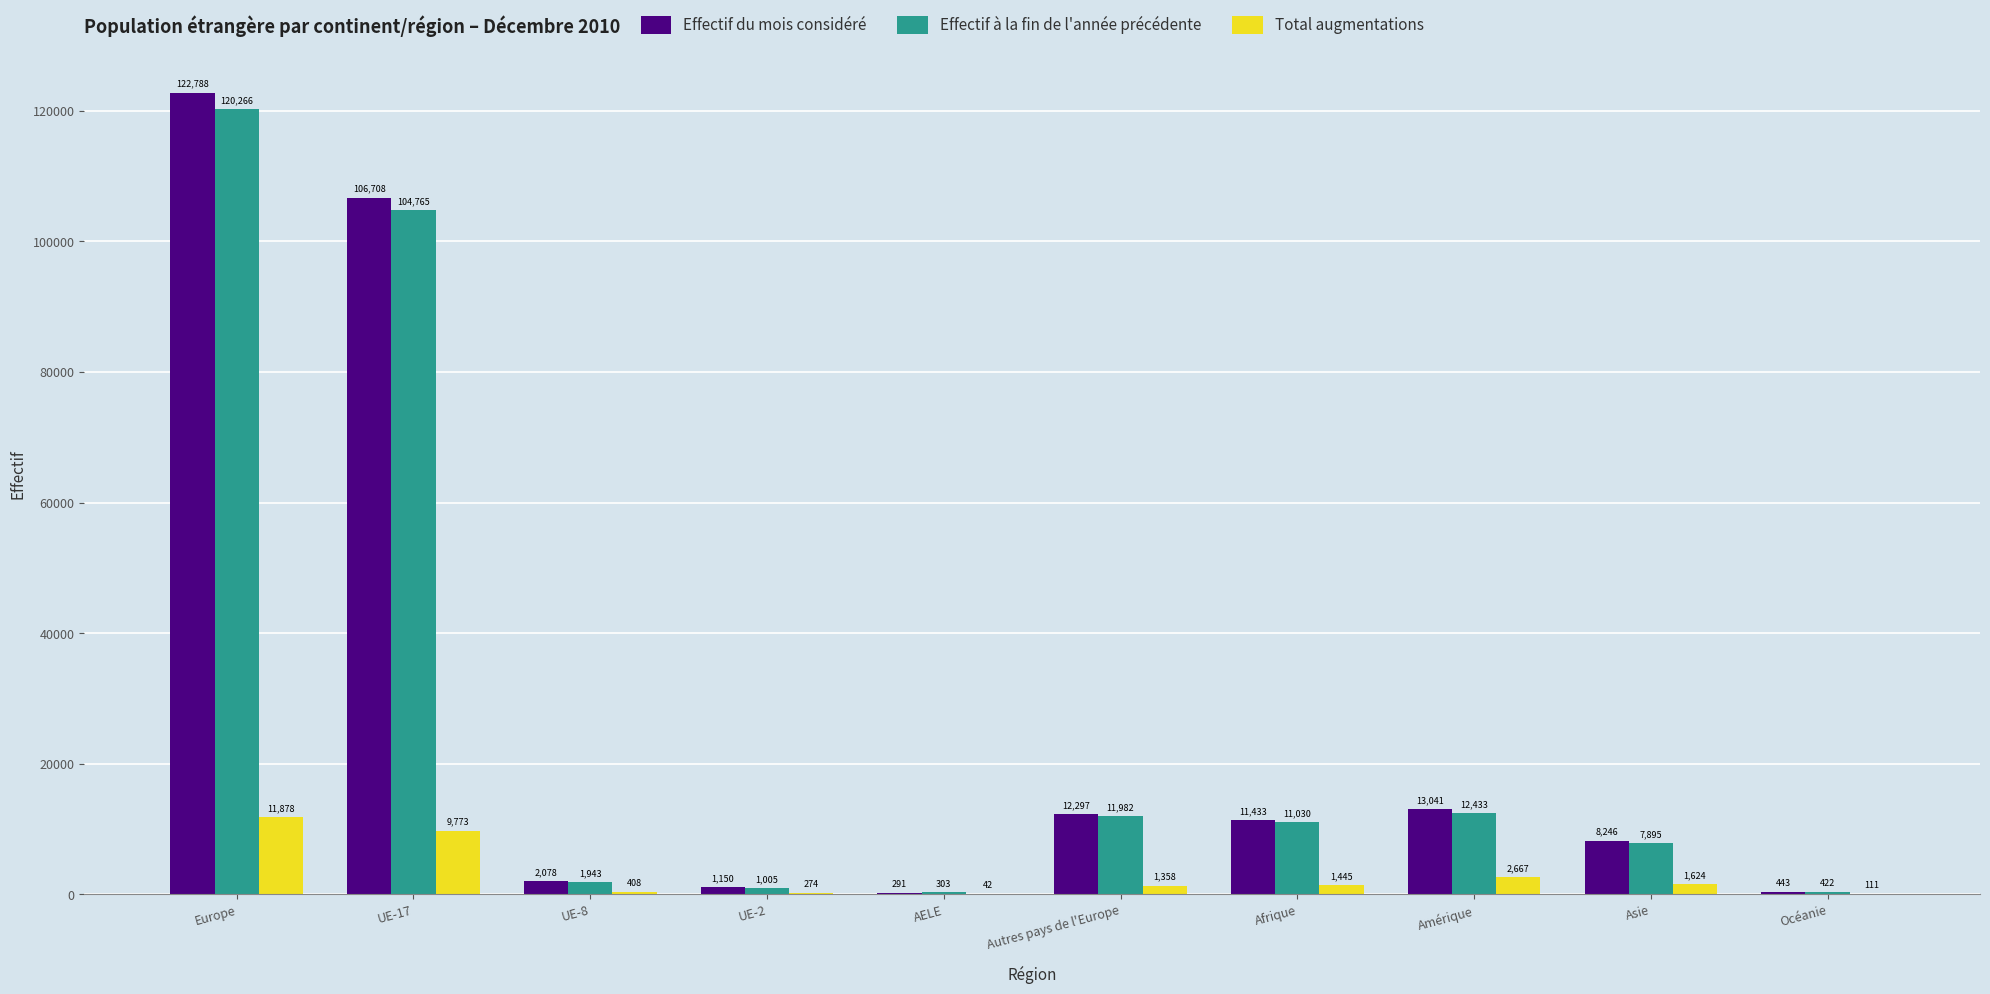

How many distinct data groups are displayed?

3